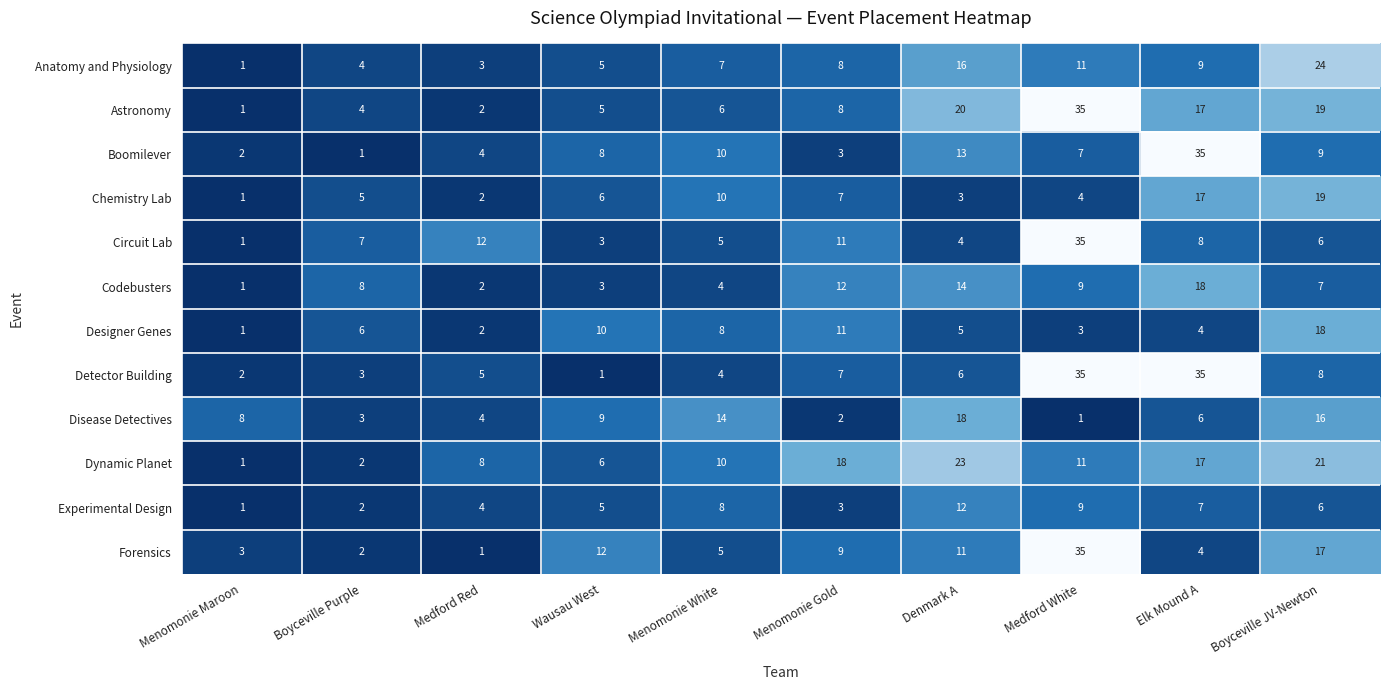

What is the total value across all series at Boyceville Purple?

47